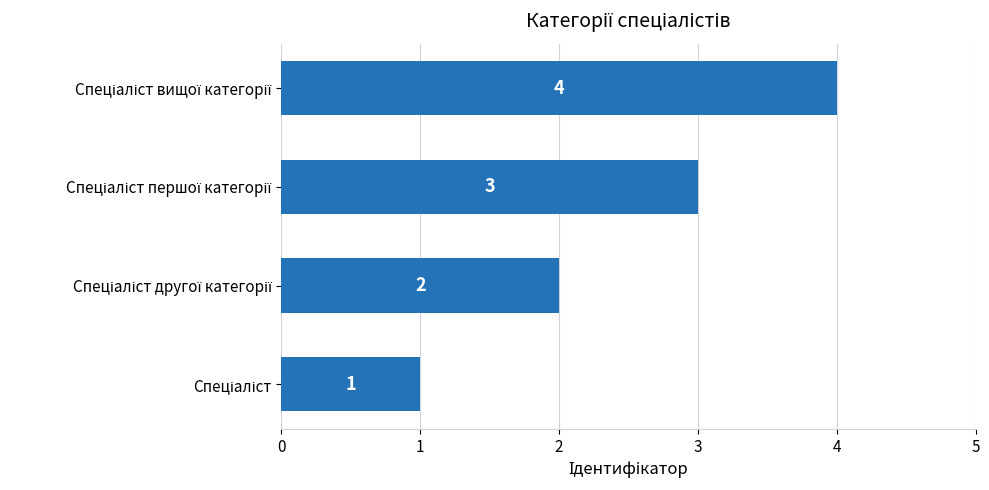

What is the maximum value shown in the chart?

4